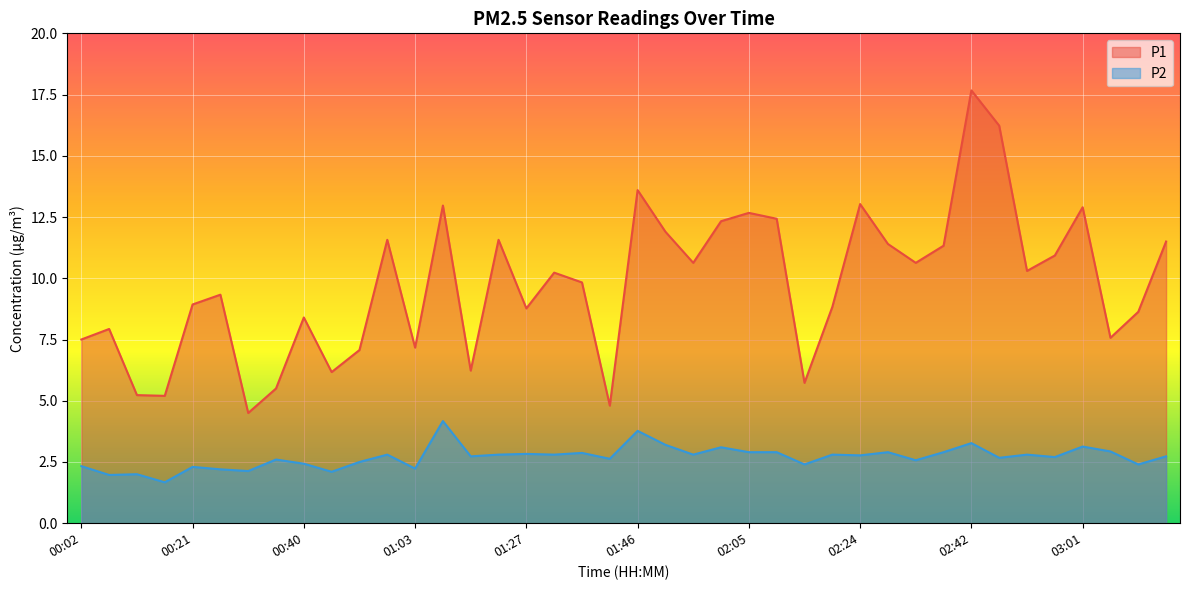

What is the sum of all P1 values?

389.1